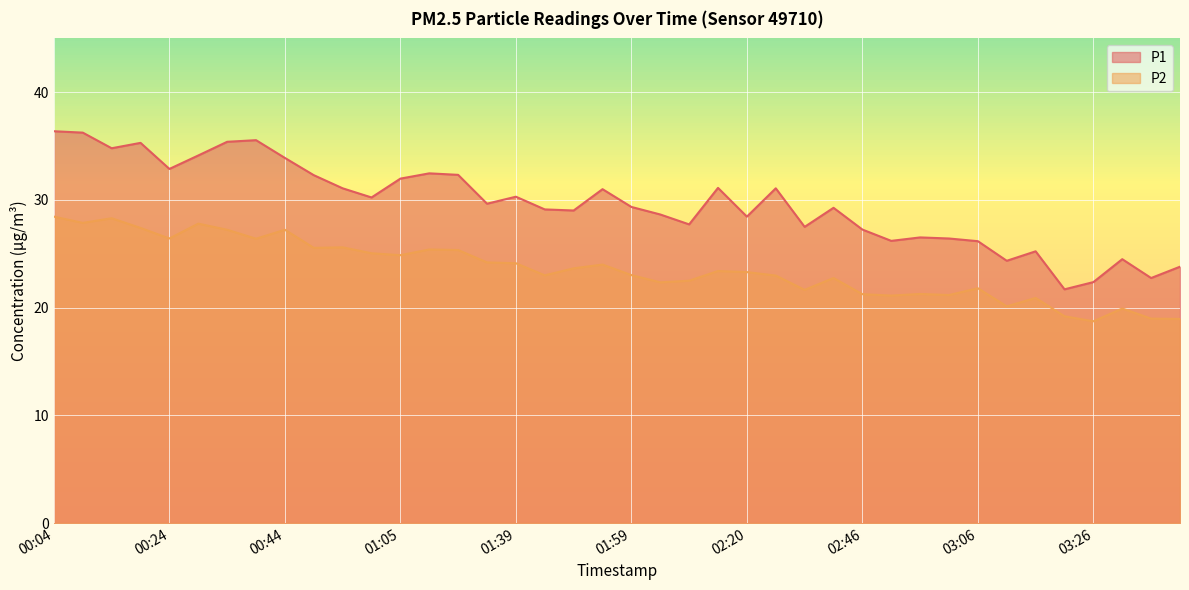

At which category is the sum across all series the highest?

00:04